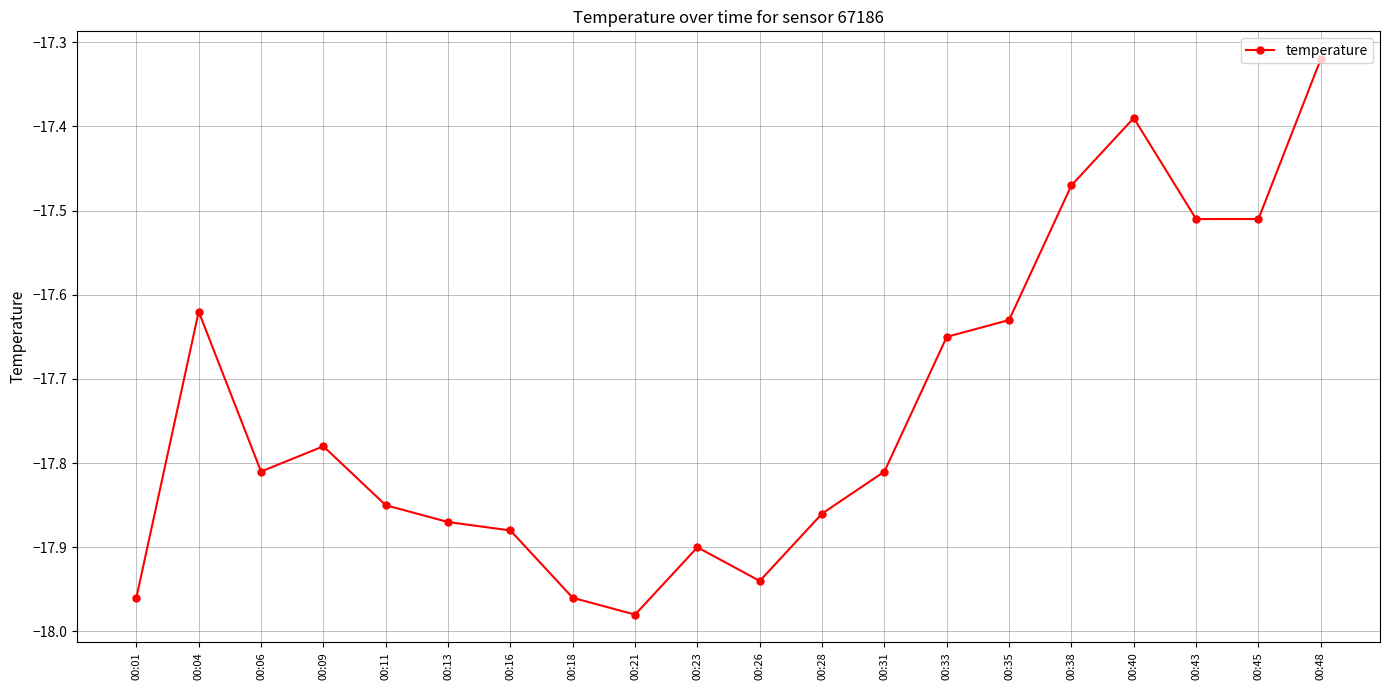

The value at 00:16 is -17.9. True or false?

True